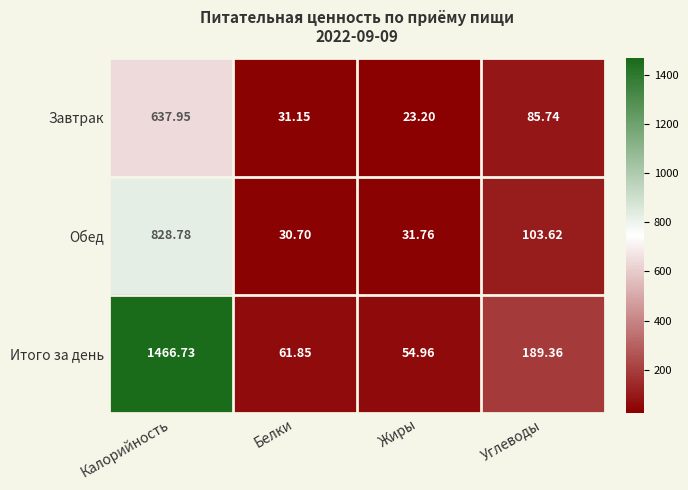

Which series changed the most between Белки and Жиры?

Завтрак